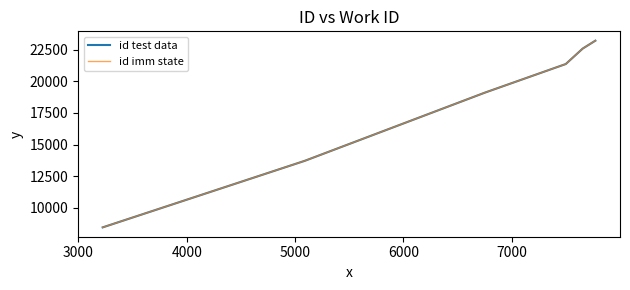

Does the chart have visible grid lines?

No